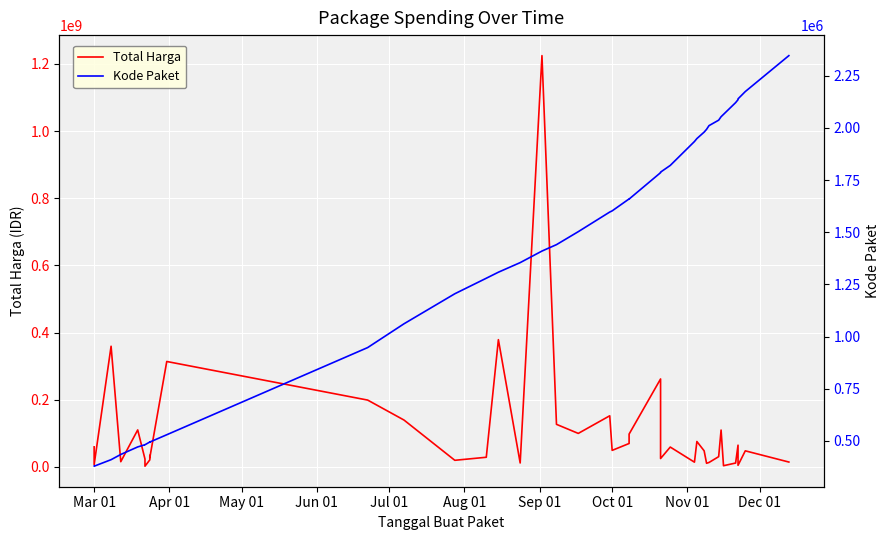

The Kode Paket series shows 732641 at Sep 01. True or false?

False